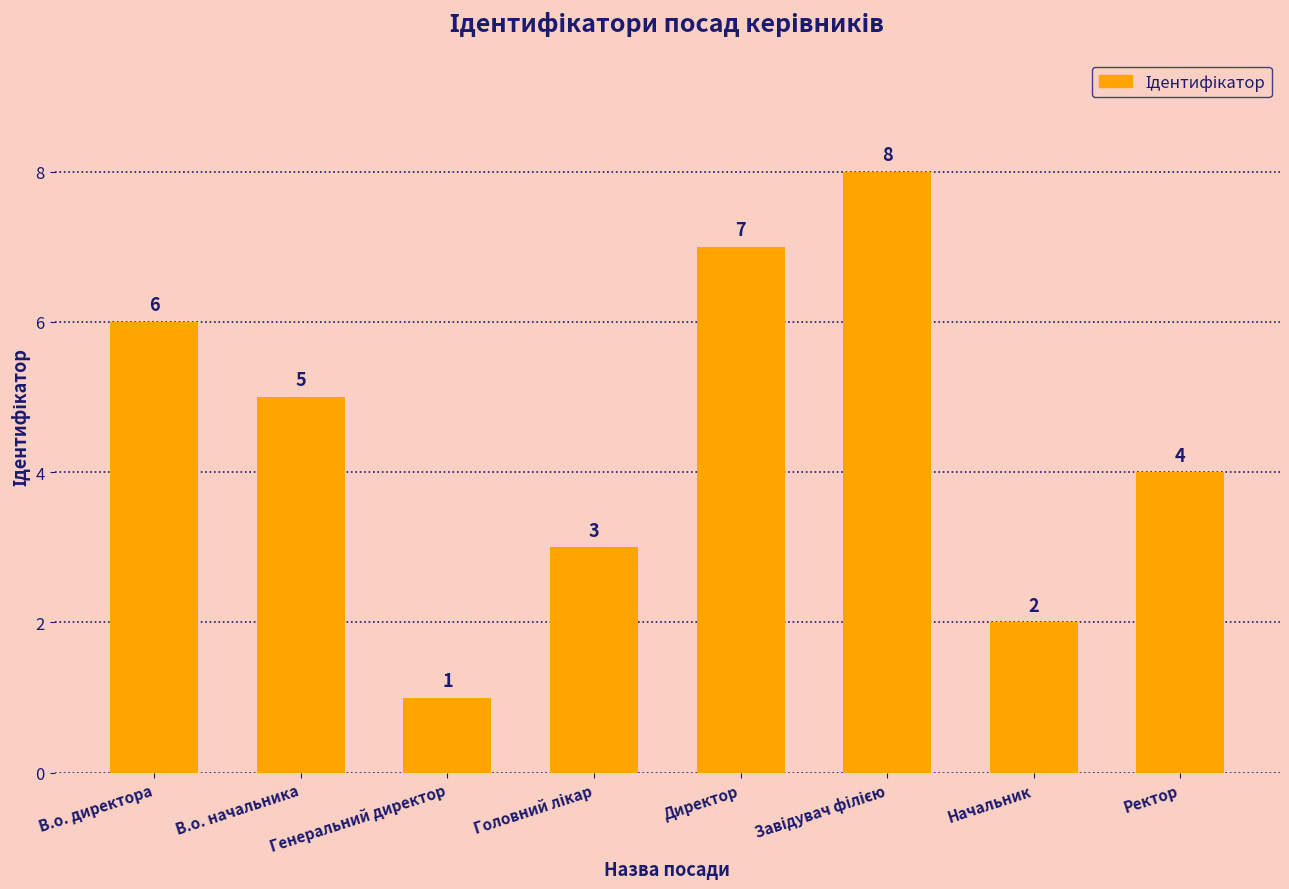

Reading left to right, extract all data points from this chart.

6	5	1	3	7	8	2	4